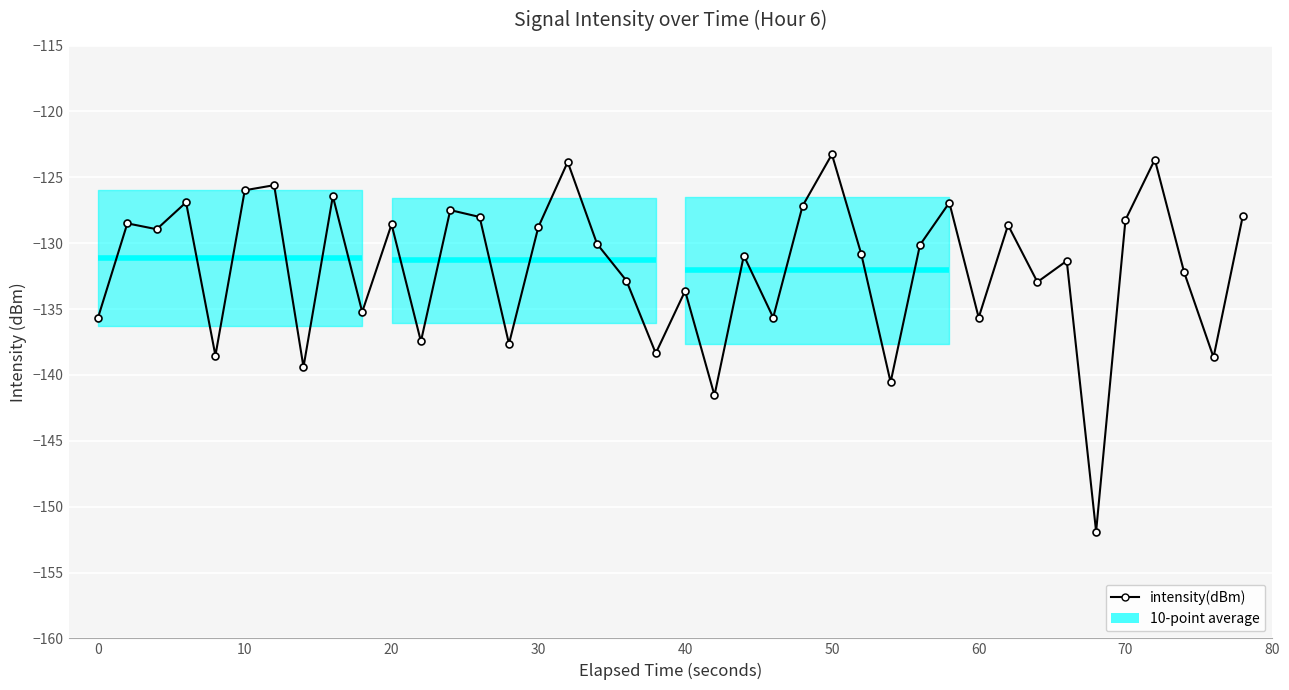

How many points are lower than both their immediate neighbors (excluding endpoints)?

14